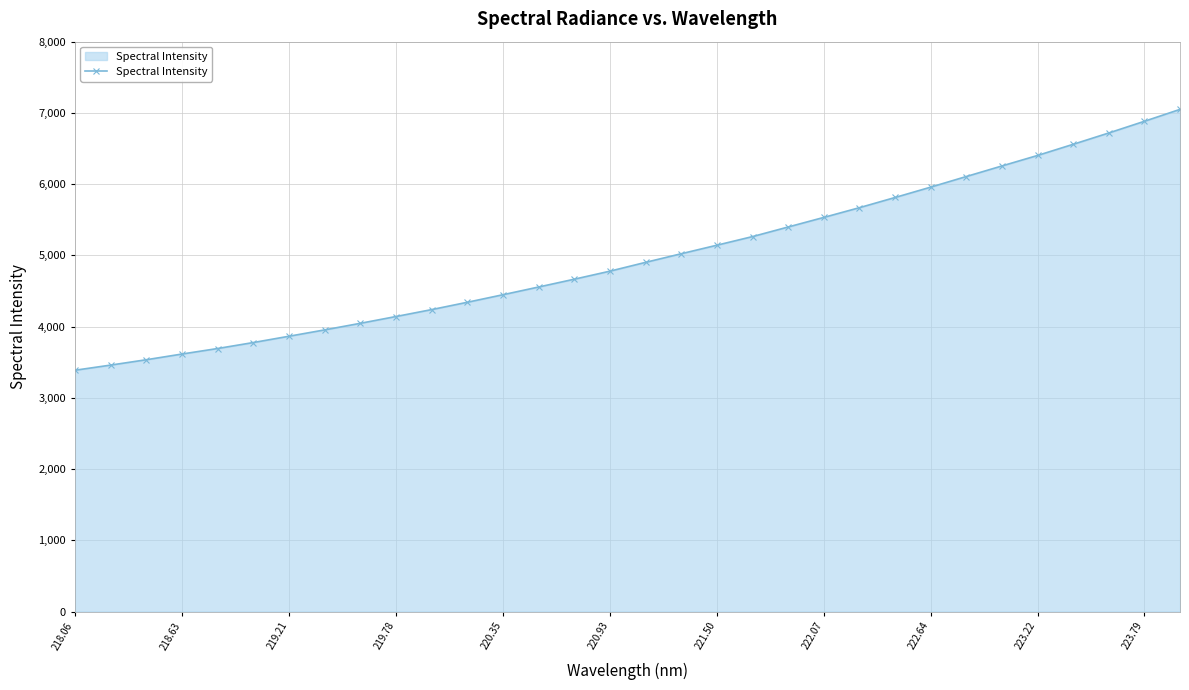

What is the maximum value shown in the chart?

7049.5